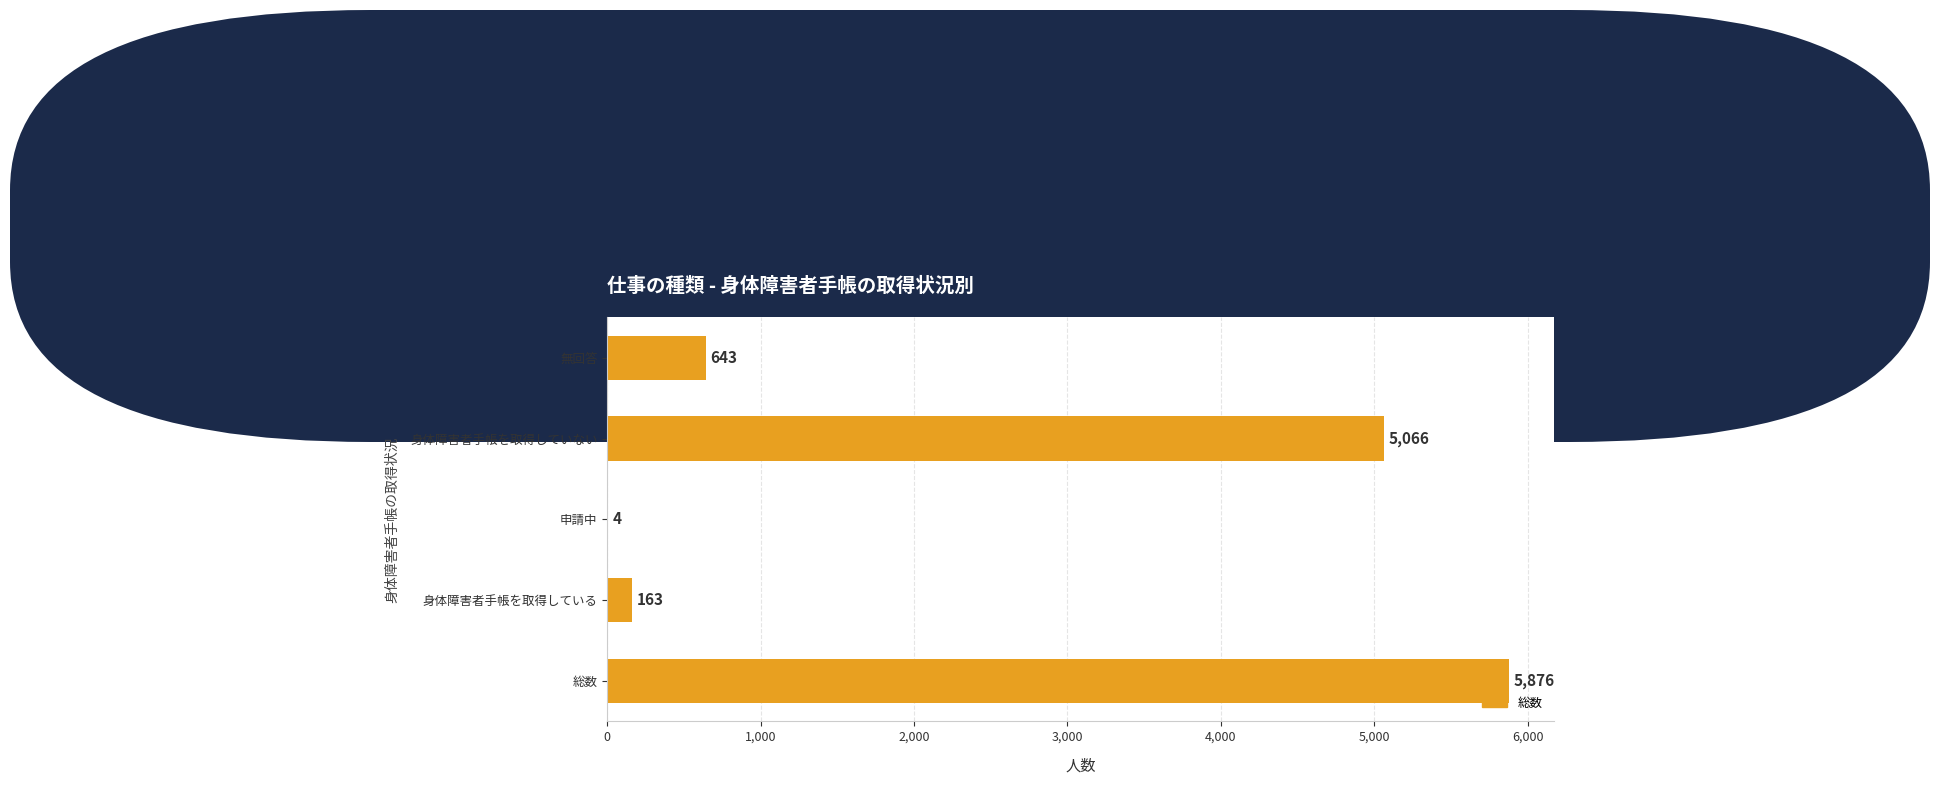

Is it true that the value at 身体障害者手帳を取得していない is 5066?

True